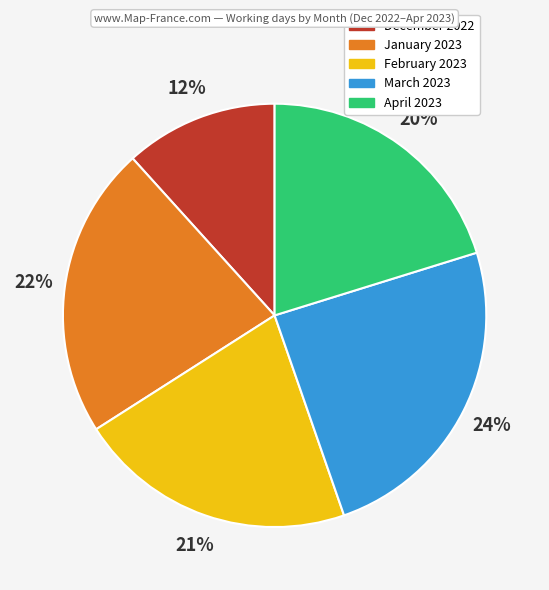

Do April 2023 and January 2023 together represent more than half of the pie?

No